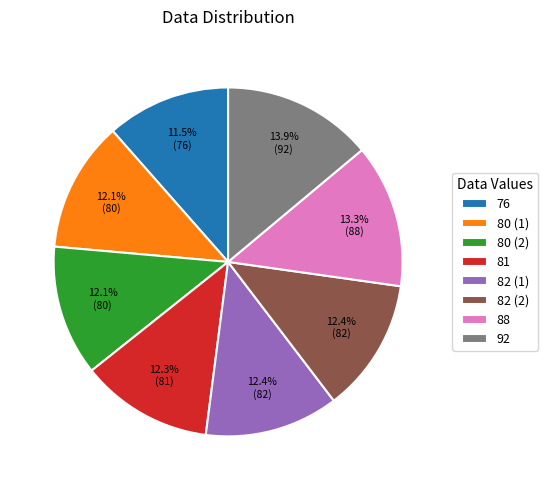

Which slice is the smallest?

76